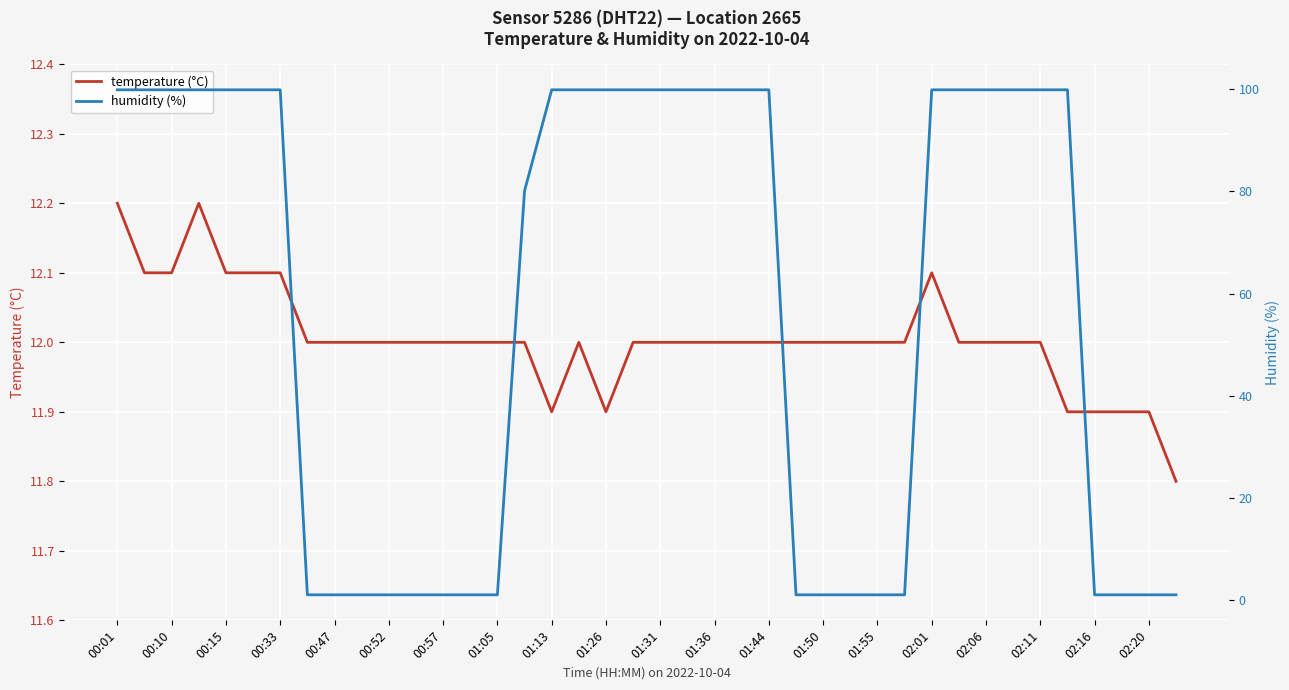

What is the minimum value shown in the chart?

1.0